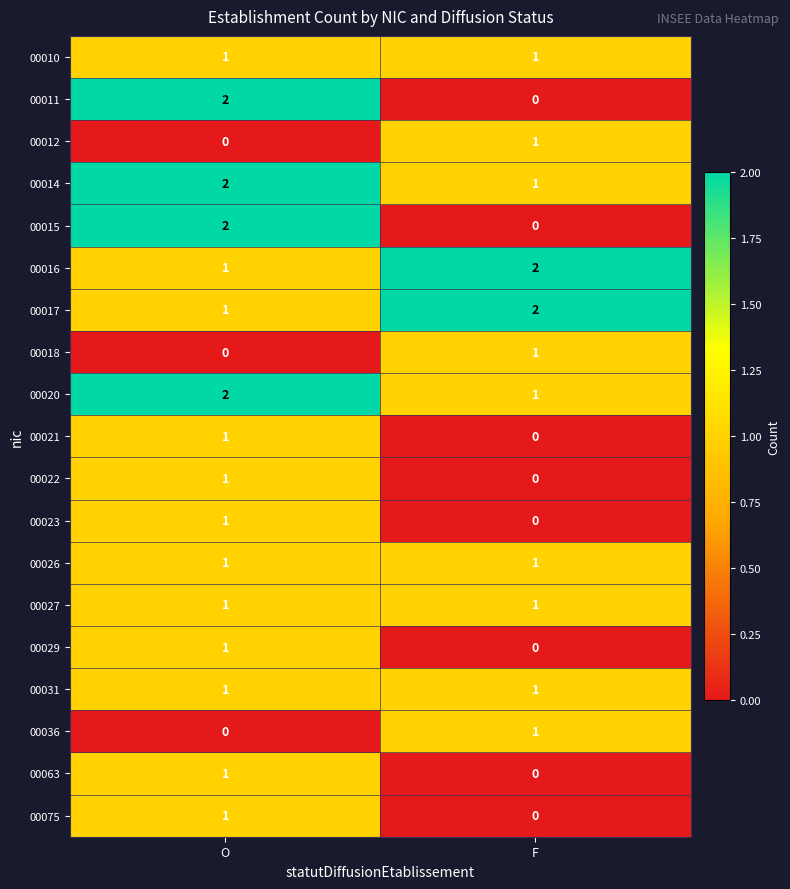

What is the sum of the 00020 values at O and F?

3